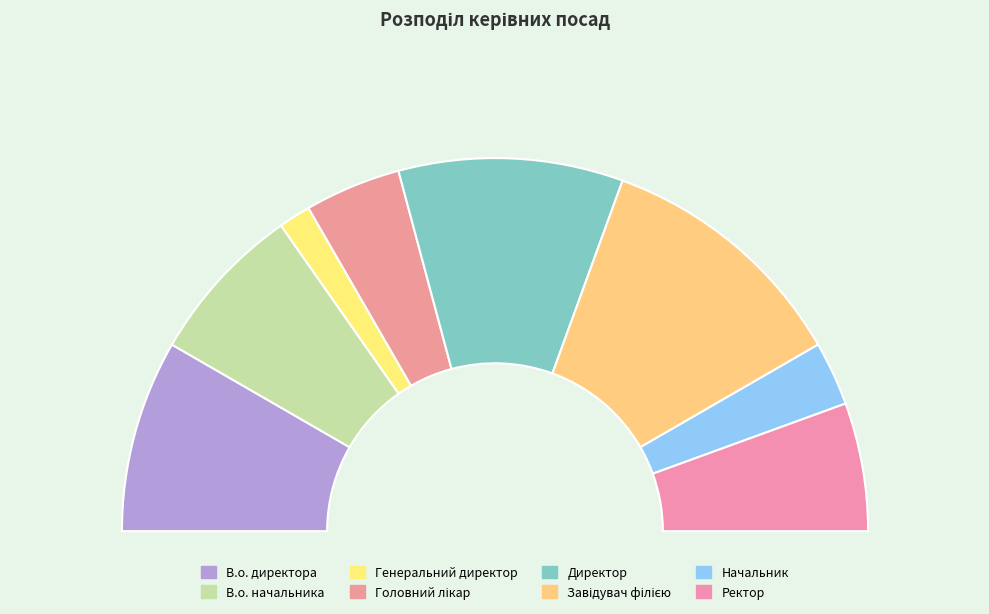

How many slices are in this pie chart?

8